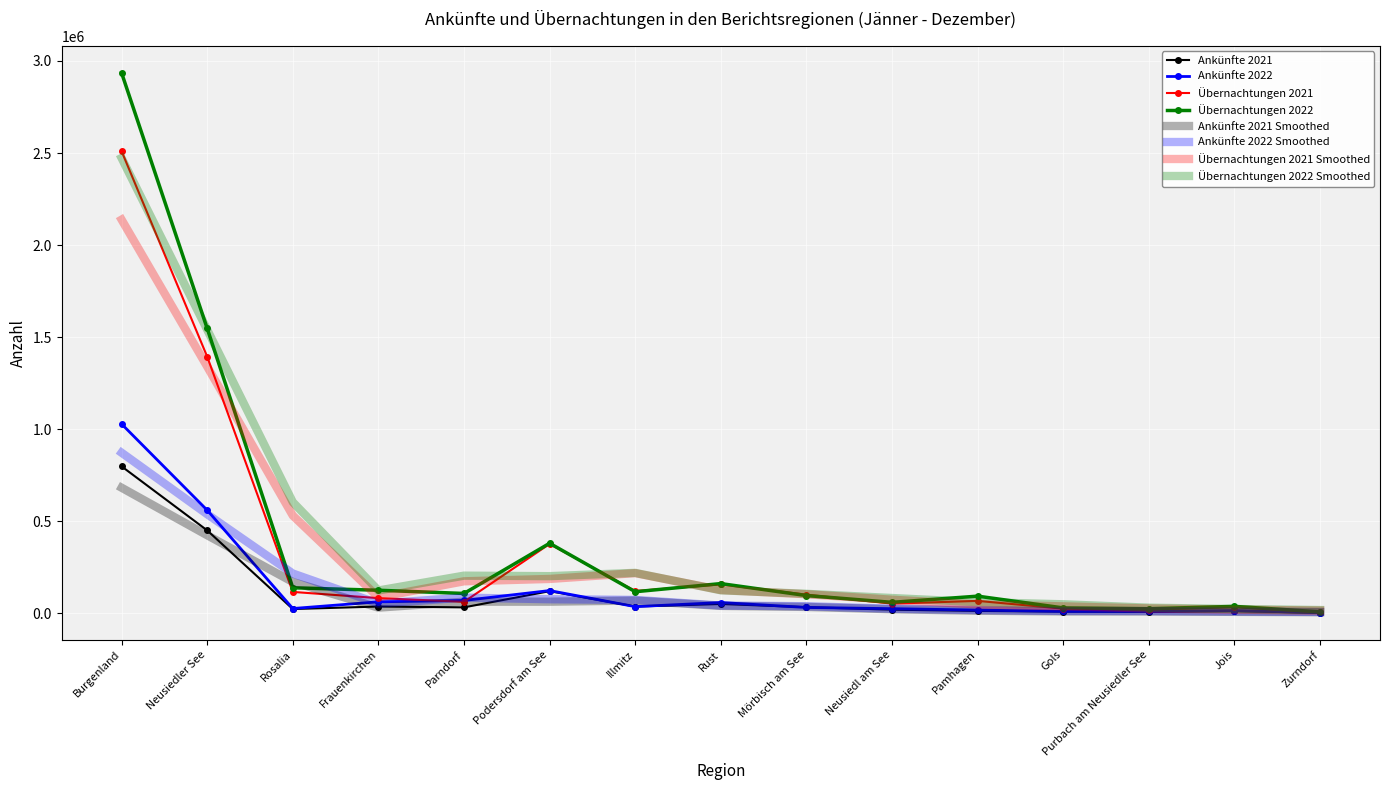

Rank the series by their maximum value, from lowest to highest.

Ankünfte 2021 Smoothed, Ankünfte 2021, Ankünfte 2022 Smoothed, Ankünfte 2022, Übernachtungen 2021 Smoothed, Übernachtungen 2022 Smoothed, Übernachtungen 2021, Übernachtungen 2022